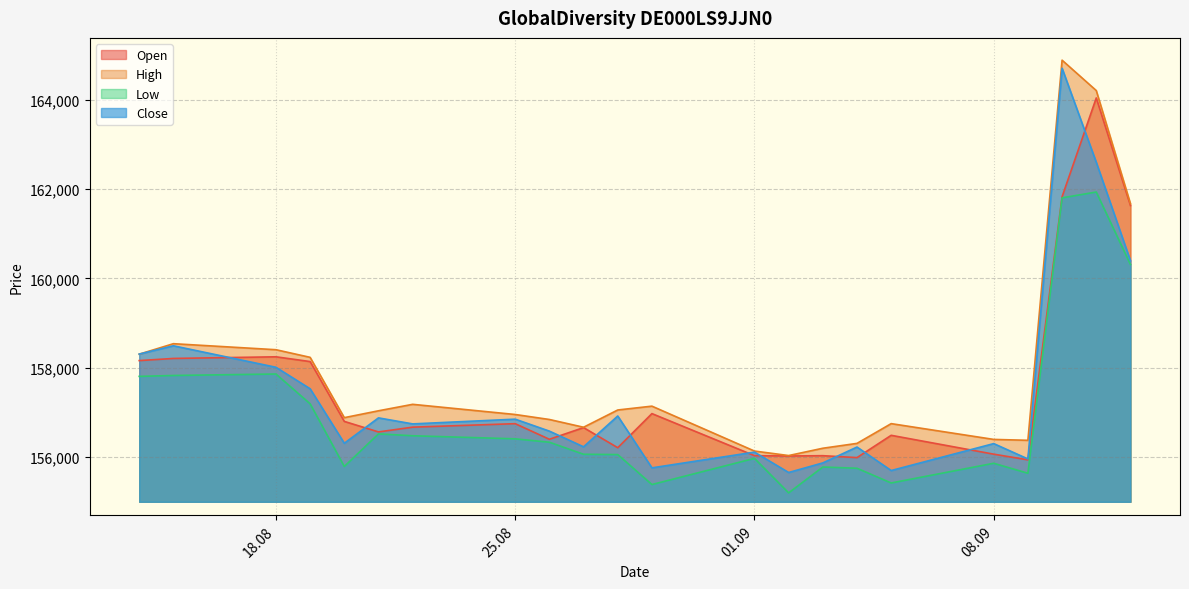

Which series has the largest range (max minus min)?

Close